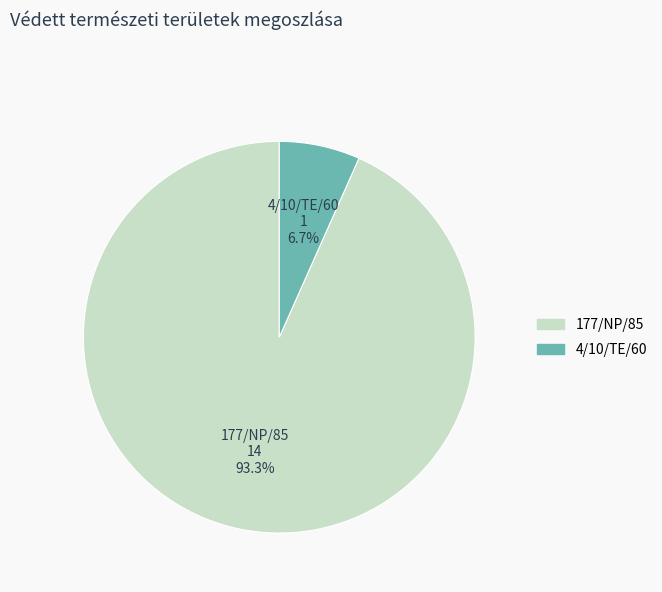

Which category accounts for the majority?

177/NP/85